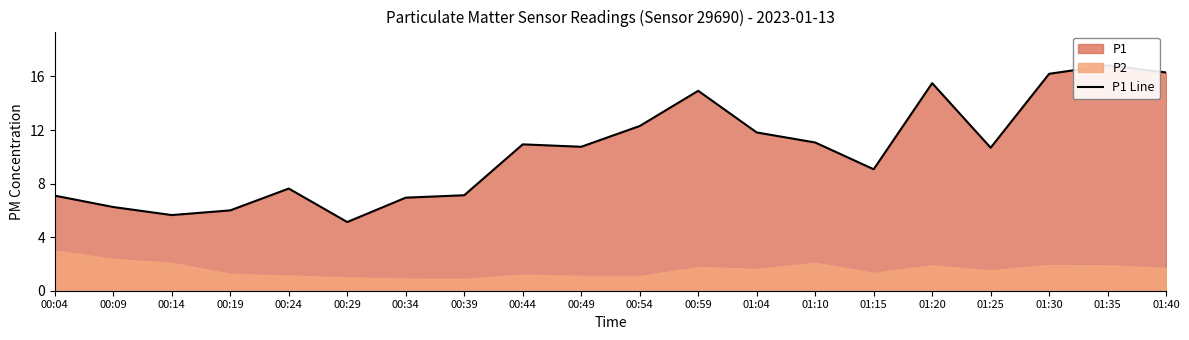

What is the sum of the values at 00:19 and 00:49?

16.8